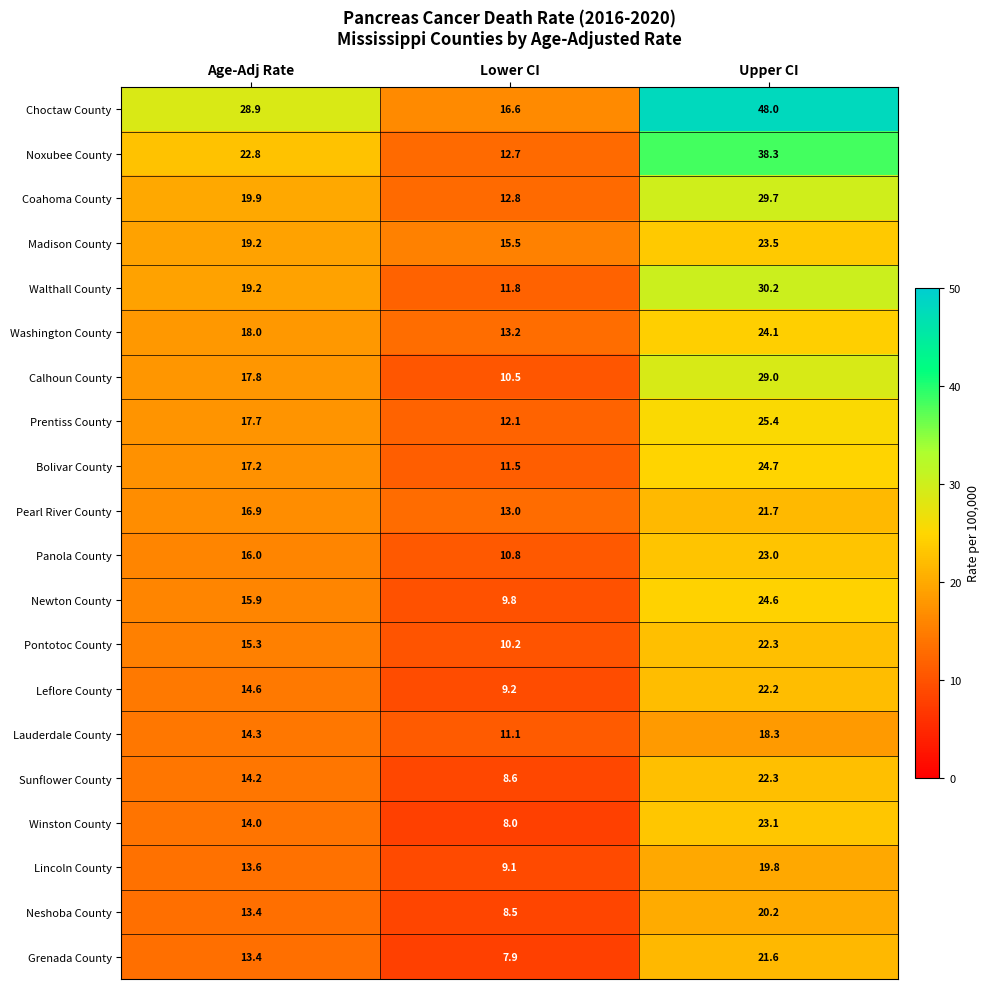

Rank the categories by Choctaw County value from highest to lowest.

Upper CI, Age-Adj Rate, Lower CI